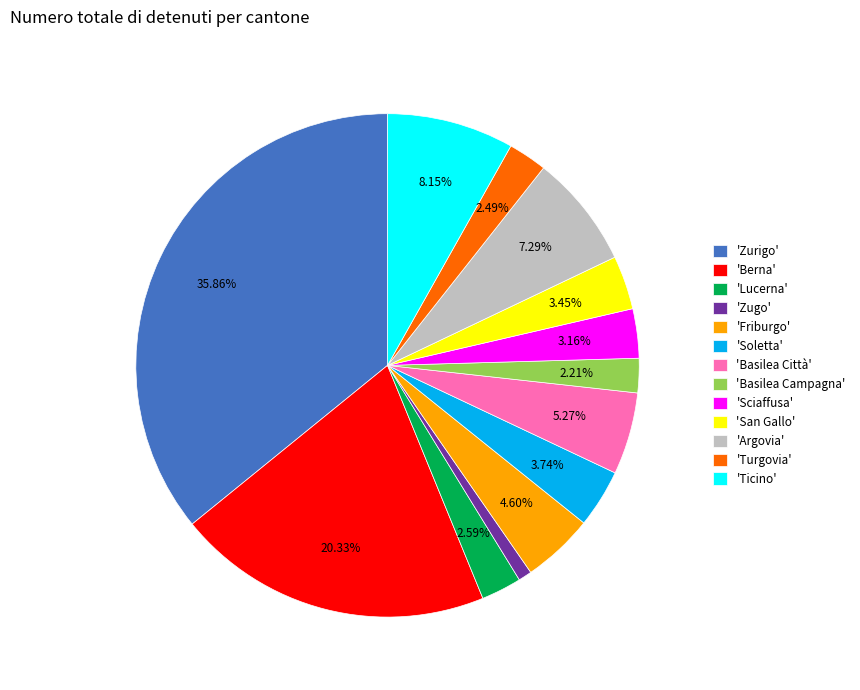

Does 'Berna' represent more than half of the total?

No